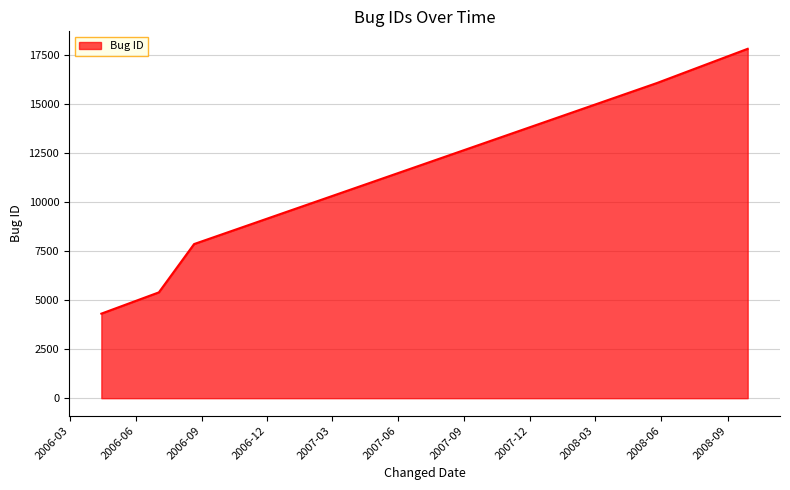

What is the greatest value displayed?

17828